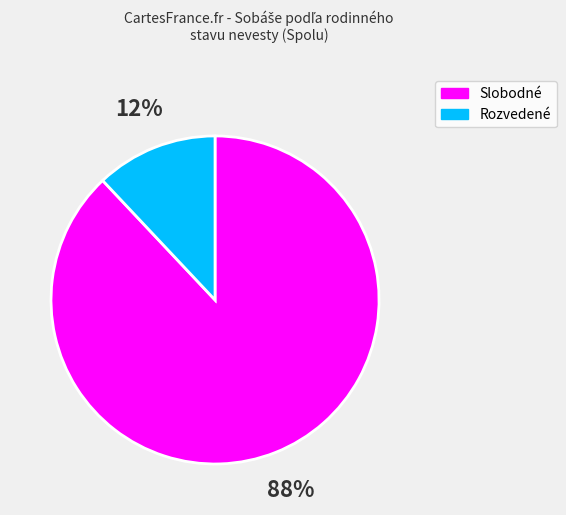

Combined, do Slobodné and Rozvedené account for over 50%?

Yes